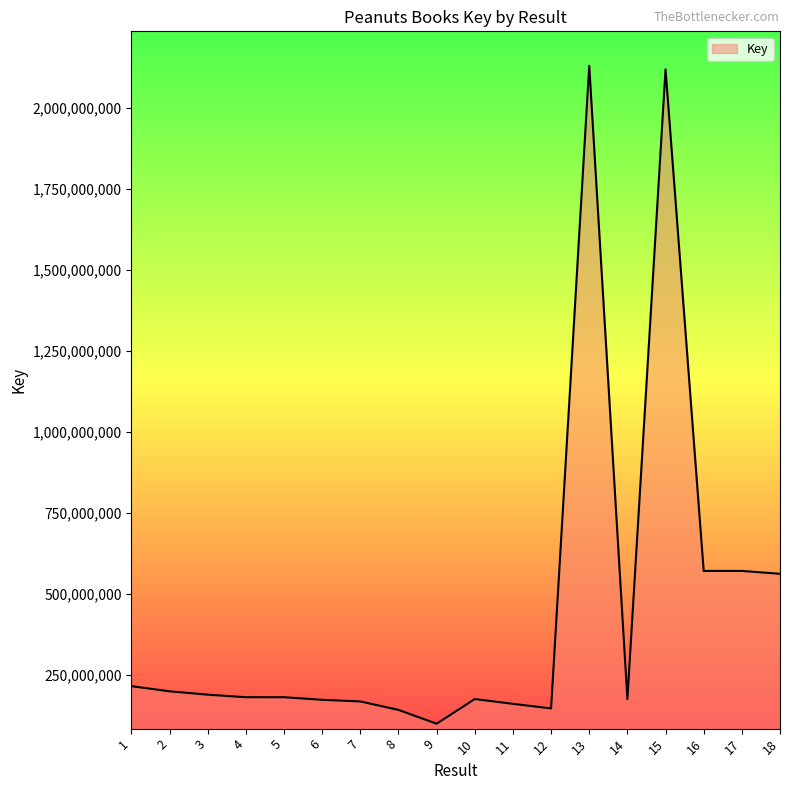

Does the chart have visible grid lines?

No